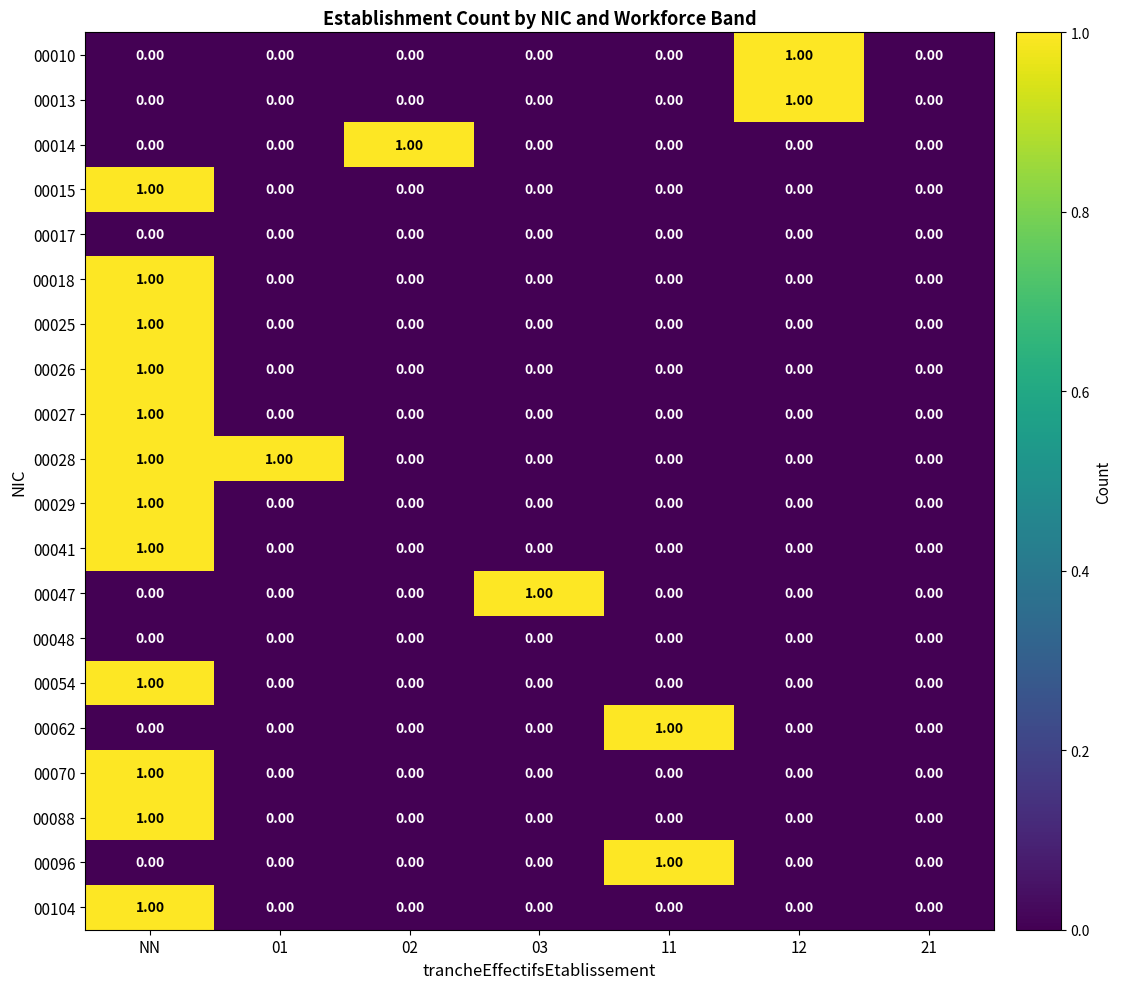

Which series has the largest total across all categories?

00028